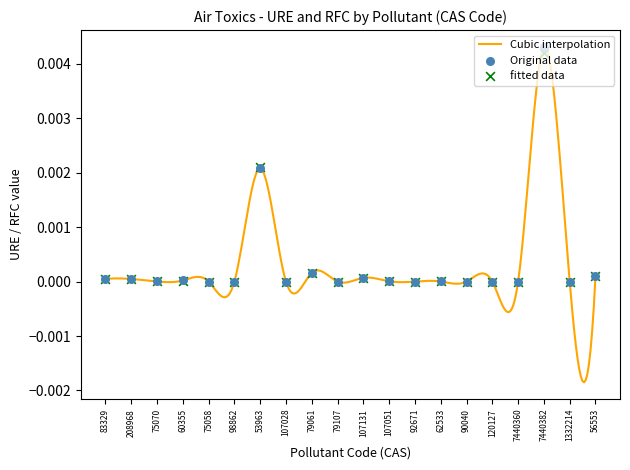

Which series has the largest total across all categories?

URE 1/(ug/m3)